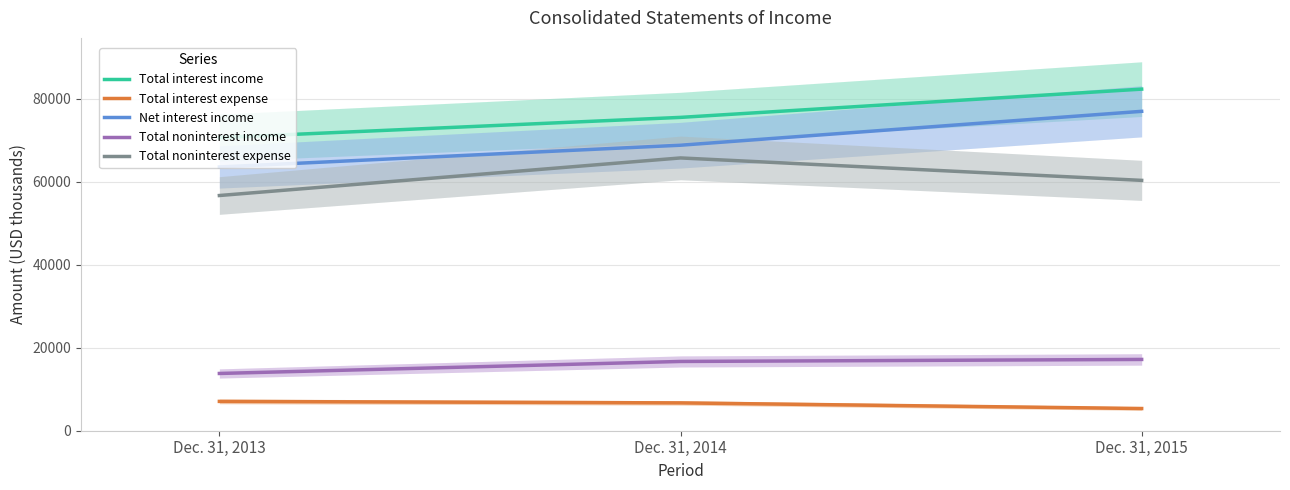

At which category is the sum across all series the highest?

Dec. 31, 2015